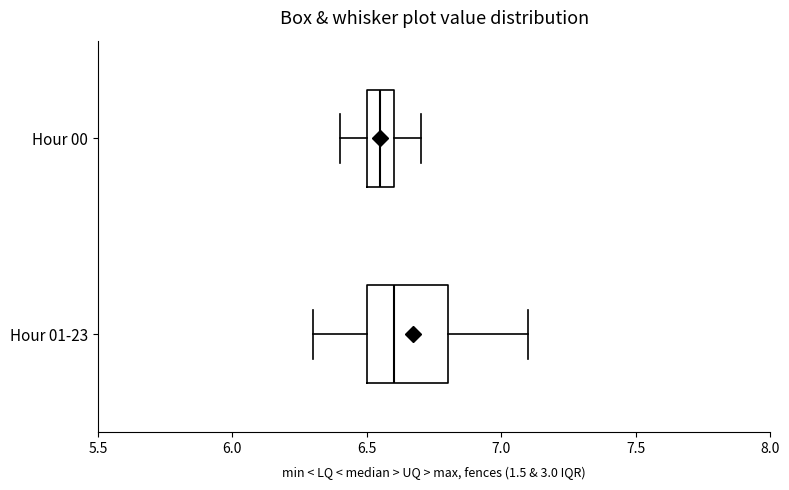

Where is the left edge of the box for Hour 00 on the x-axis? The values are not printed on the chart, so give them approximately, as read against the axis.

6.50